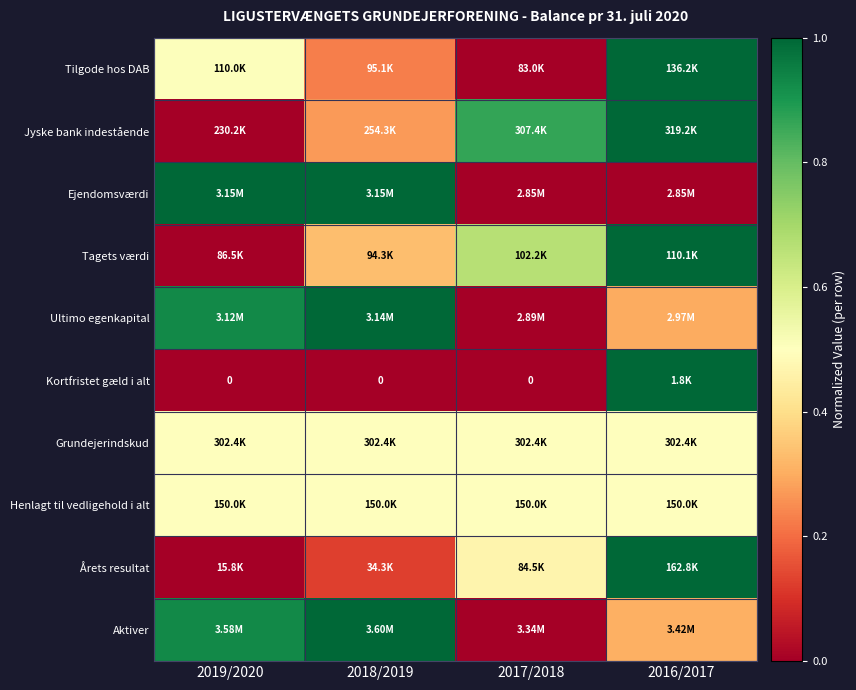

Is the value of Tagets værdi at 2016/2017 greater than the value of Grundejerindskud at 2018/2019?

Yes